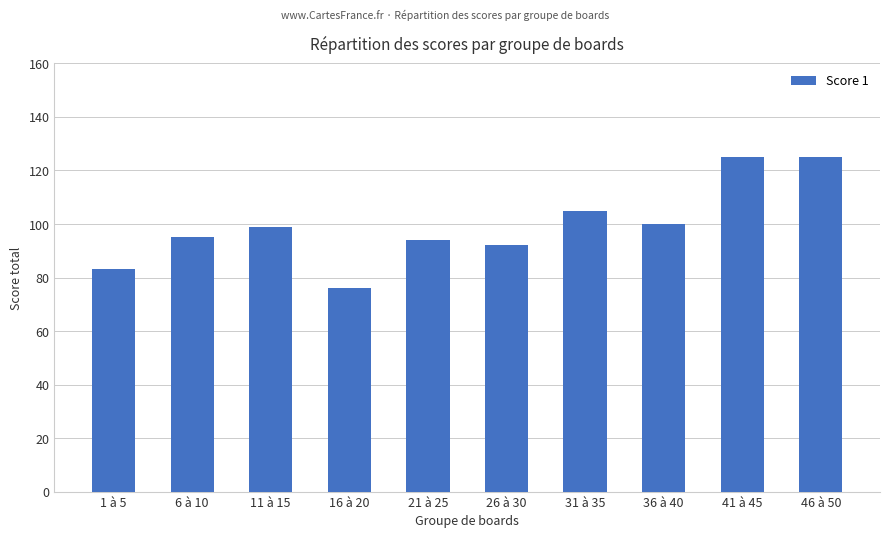

Does the chart contain stacked bars?

No